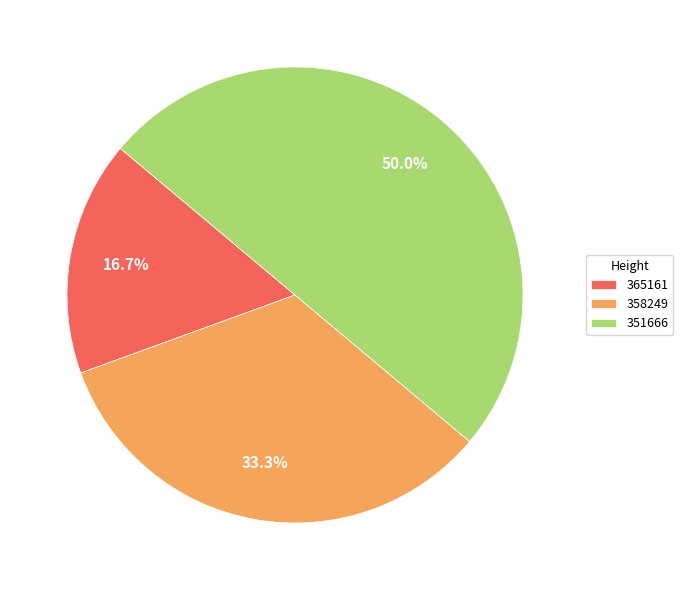

Which slice is the largest?

351666